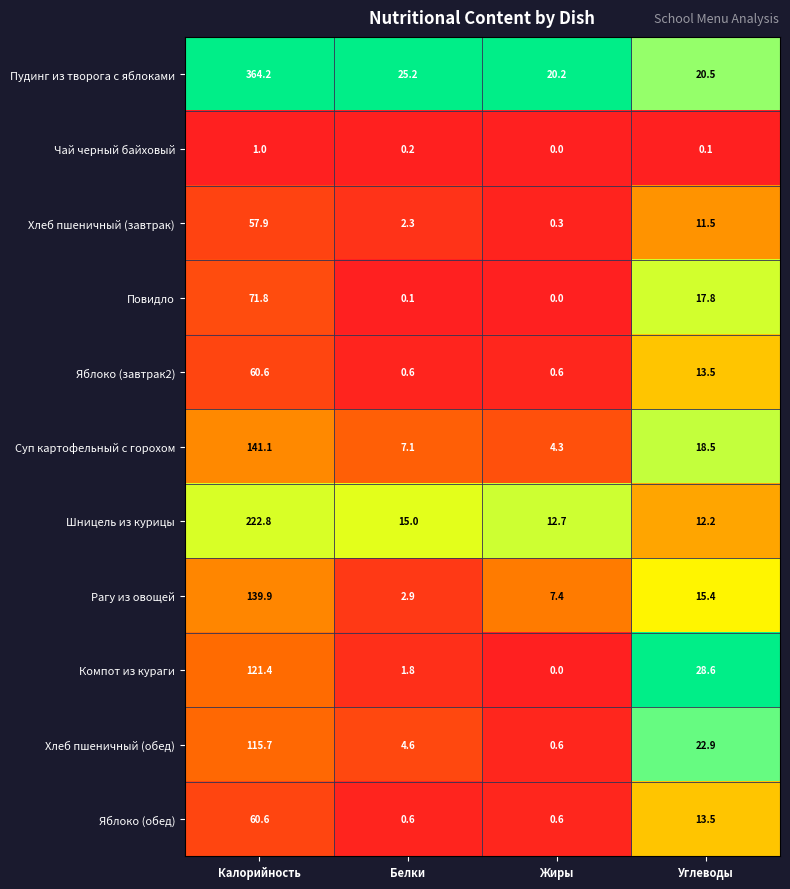

Is the value of Хлеб пшеничный (обед) at Жиры greater than the value of Компот из кураги at Калорийность?

No